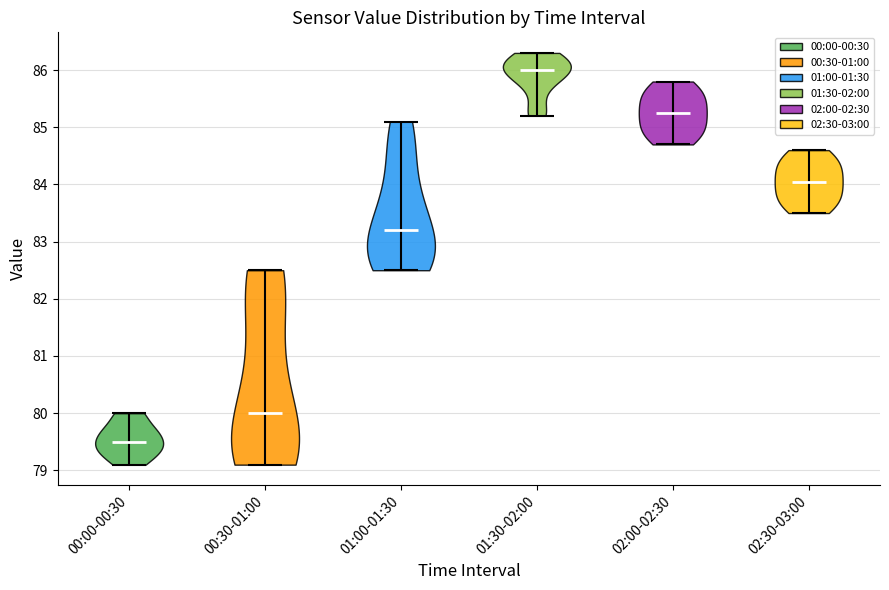

Reading left to right, read every violin against the y-axis: where its median line is, and the lowest and highest points it reaches. The values are not printed on the chart, so give them approximately, as read against the axis.

00:00-00:30: median line 79.5, lowest point 79.1, highest point 80.0
00:30-01:00: median line 80.0, lowest point 79.1, highest point 82.5
01:00-01:30: median line 83.2, lowest point 82.5, highest point 85.1
01:30-02:00: median line 86.0, lowest point 85.2, highest point 86.3
02:00-02:30: median line 85.3, lowest point 84.7, highest point 85.8
02:30-03:00: median line 84.1, lowest point 83.5, highest point 84.6